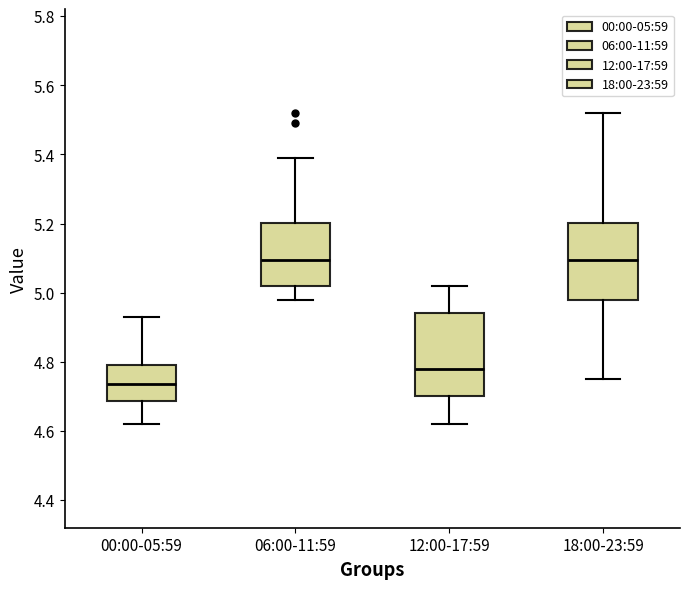

Where is the lower edge of the box for 18:00-23:59 on the y-axis? The values are not printed on the chart, so give them approximately, as read against the axis.

4.98